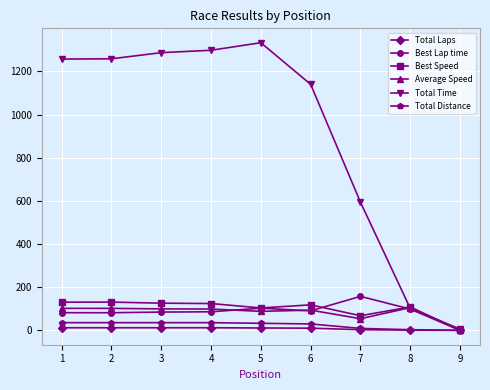

True or false: Best Speed has more than 0 interior local peaks.

True